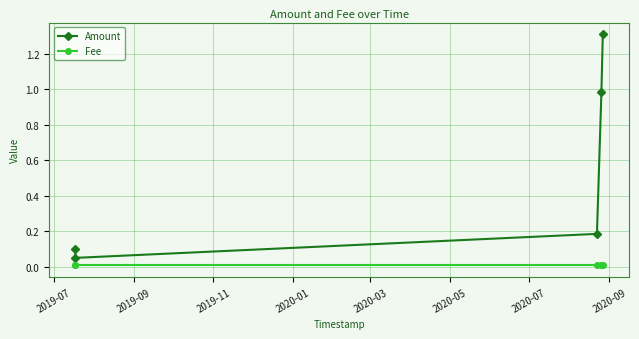

True or false: Fee and Amount cross at least once.

False